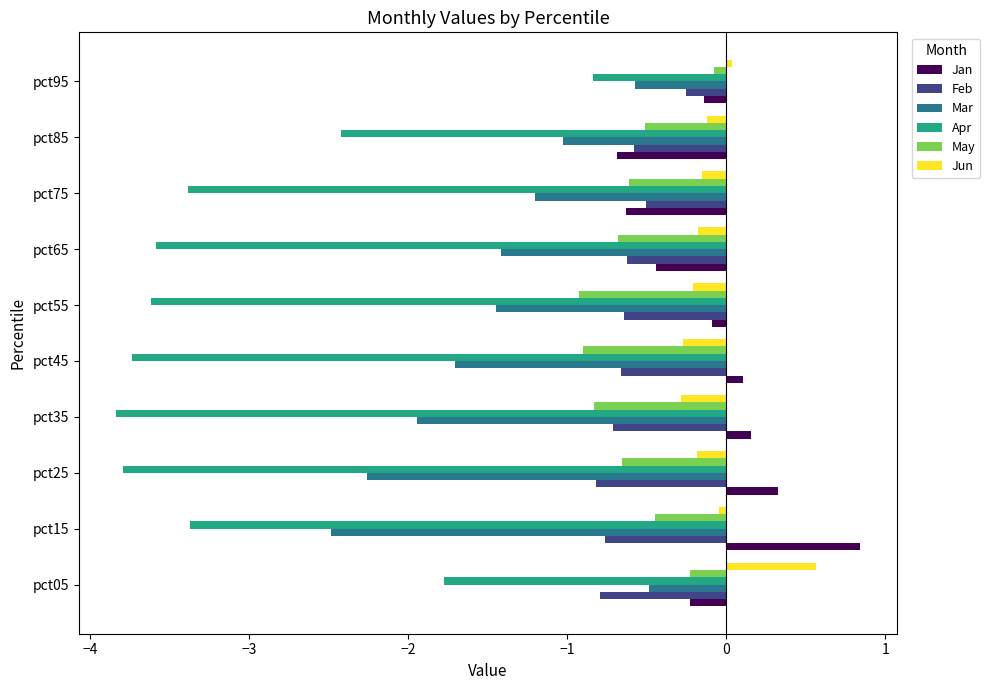

What is the average value of the Apr series?

-3.0